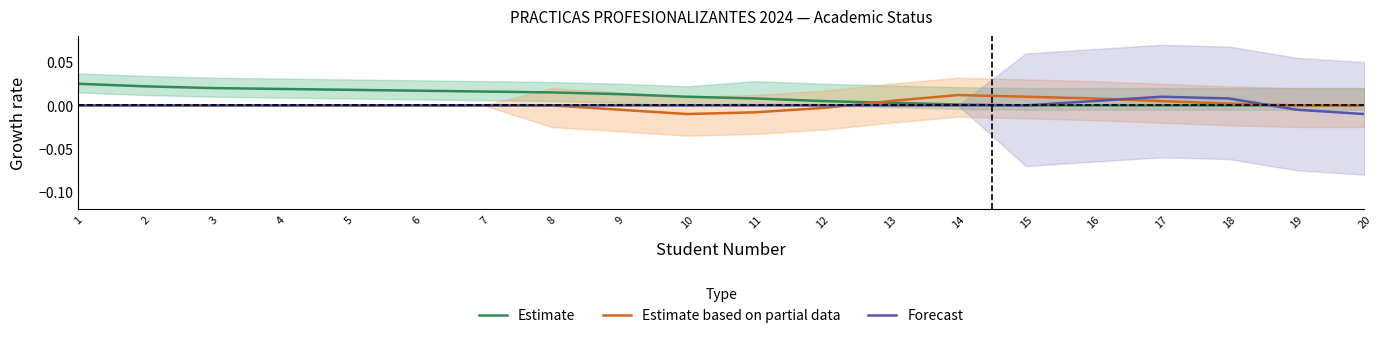

Where do Forecast and Estimate first cross each other?

18 and 19